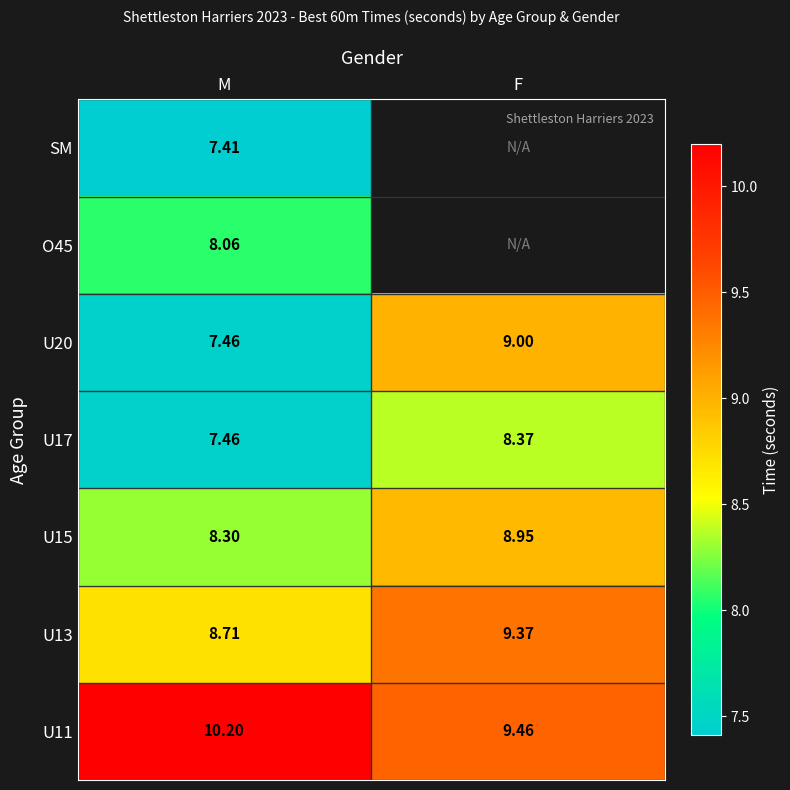

True or false: U11 has a value of 17.2 at M.

False